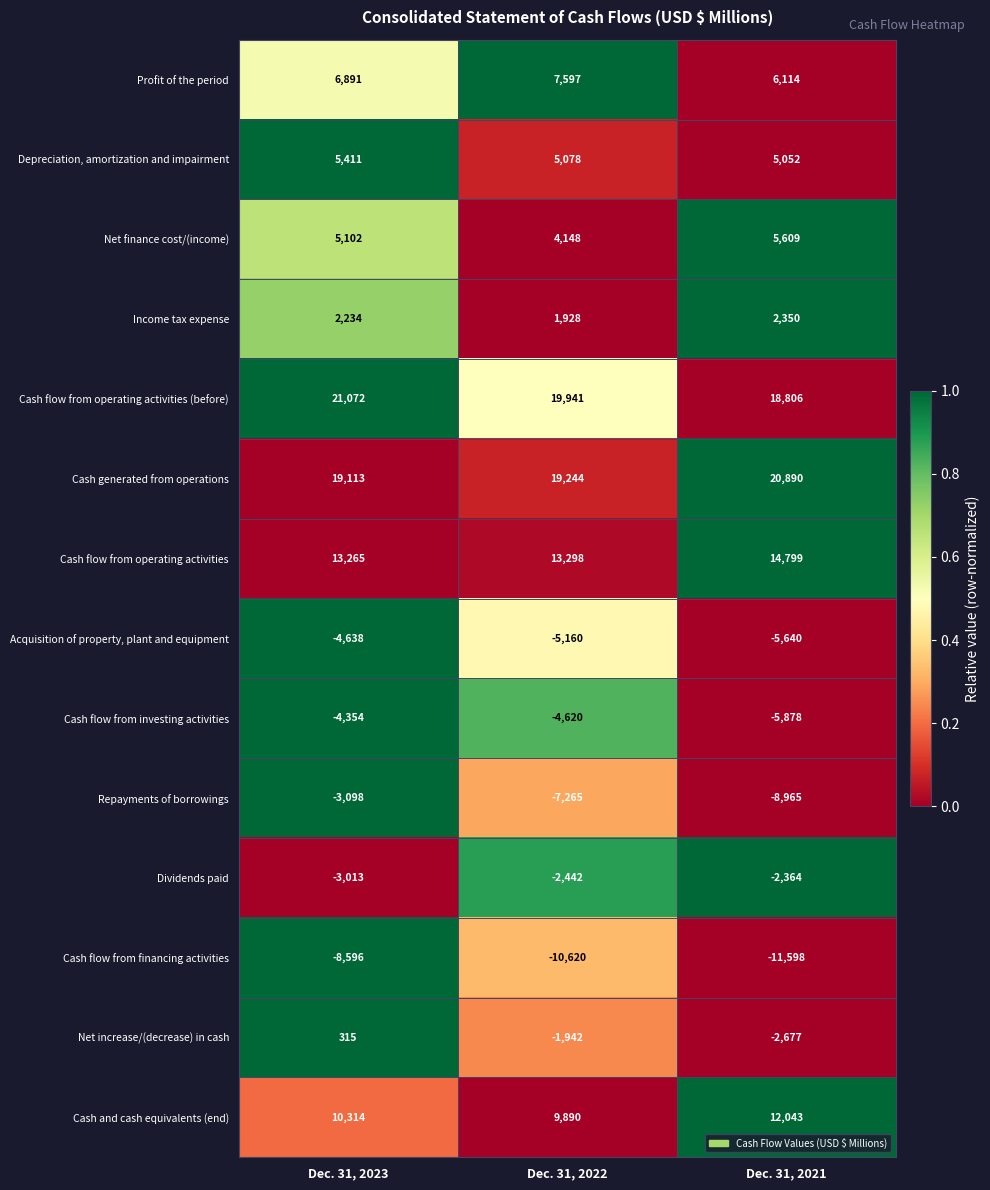

How many values in the Cash flow from operating activities series are below 13298?

1